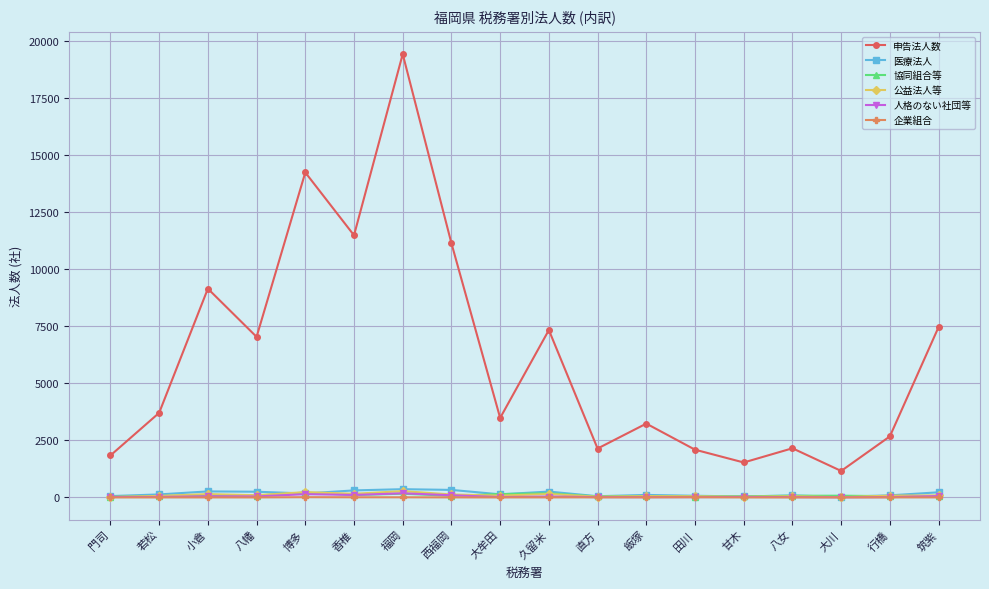

What is the minimum value for 申告法人数?

1161